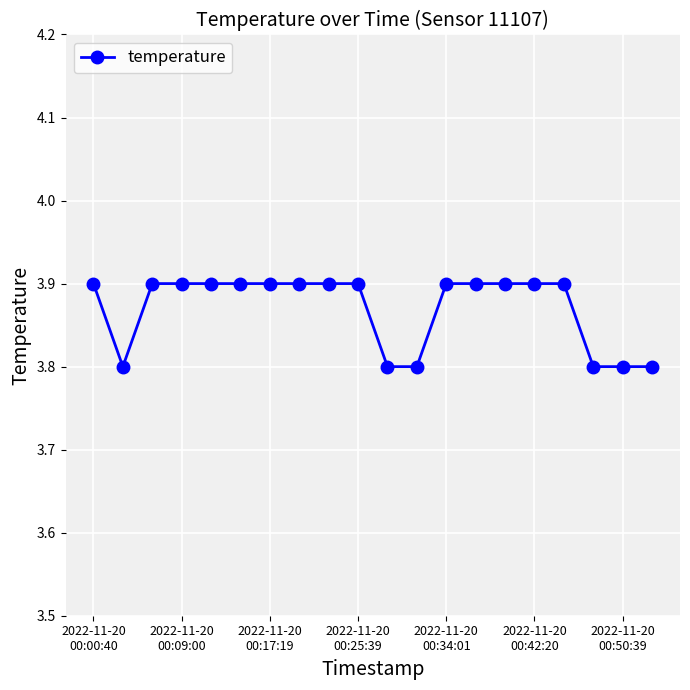

What is the sum of all values?

77.4